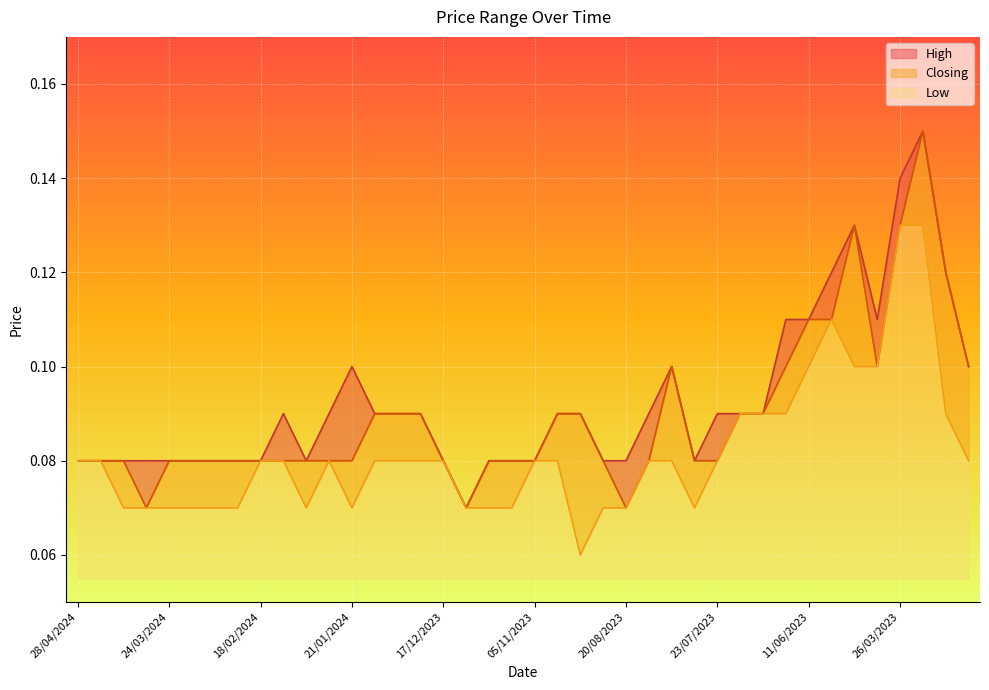

List the labels in order of Closing value, largest first.

19/03/2023, 16/04/2023, 26/03/2023, 12/03/2023, 11/06/2023, 28/05/2023, 06/08/2023, 18/06/2023, 09/04/2023, 05/03/2023, 14/01/2024, 07/01/2024, 31/12/2023, 17/09/2023, 10/09/2023, 09/07/2023, 25/06/2023, 28/04/2024, 21/04/2024, 07/04/2024, 24/03/2024, 17/03/2024, 10/03/2024, 25/02/2024, 18/02/2024, 11/02/2024, 04/02/2024, 28/01/2024, 21/01/2024, 17/12/2023, 19/11/2023, 12/11/2023, 05/11/2023, 27/08/2023, 13/08/2023, 30/07/2023, 23/07/2023, 31/03/2024, 26/11/2023, 20/08/2023